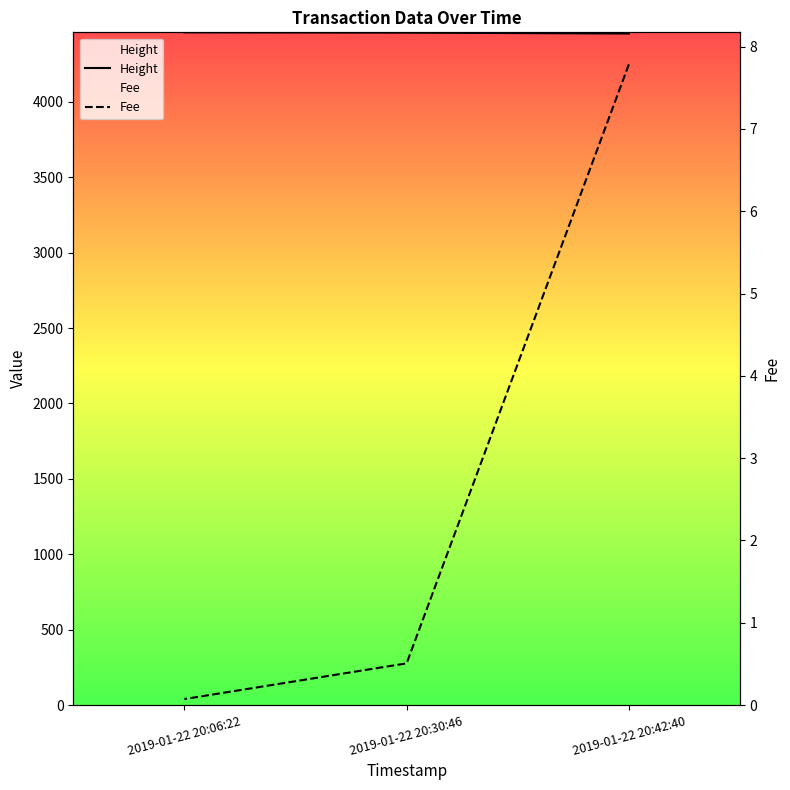

Reading left to right, extract all data points from this chart.

Height: 2019-01-22 20:42:40=4453.0	2019-01-22 20:30:46=4459.0	2019-01-22 20:06:22=4461.0
Fee: 2019-01-22 20:42:40=7.8	2019-01-22 20:30:46=0.5	2019-01-22 20:06:22=0.1